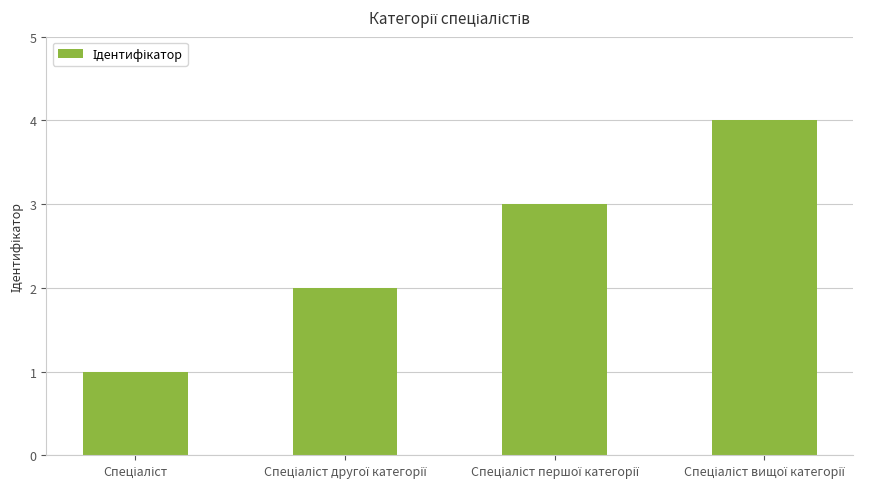

What is the smallest value displayed?

1